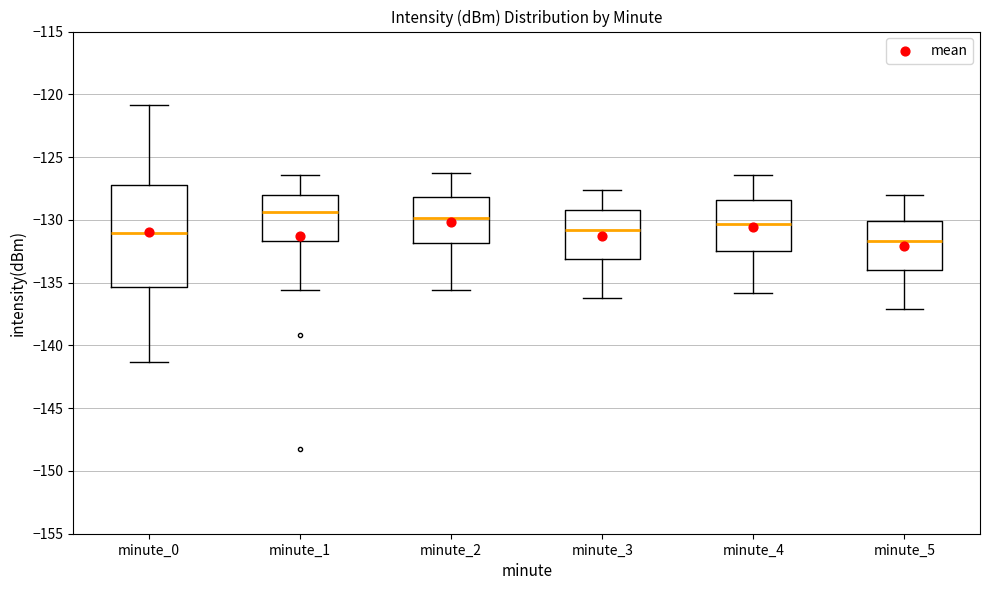

Reading left to right, transcribe this box plot: for each box, give where its median line is, the range the box spans, and where its two whiskers end, as read against the y-axis. The values are not printed on the chart, so give them approximately, as read against the axis.

minute_0: median -131.0, box -135.5 to -127.0, whiskers -141.5 to -121.0
minute_1: median -129.5, box -131.5 to -128.0, whiskers -135.5 to -126.5
minute_2: median -130.0, box -132.0 to -128.0, whiskers -135.5 to -126.5
minute_3: median -131.0, box -133.0 to -129.0, whiskers -136.0 to -127.5
minute_4: median -130.5, box -132.5 to -128.5, whiskers -136.0 to -126.5
minute_5: median -131.5, box -134.0 to -130.0, whiskers -137.0 to -128.0